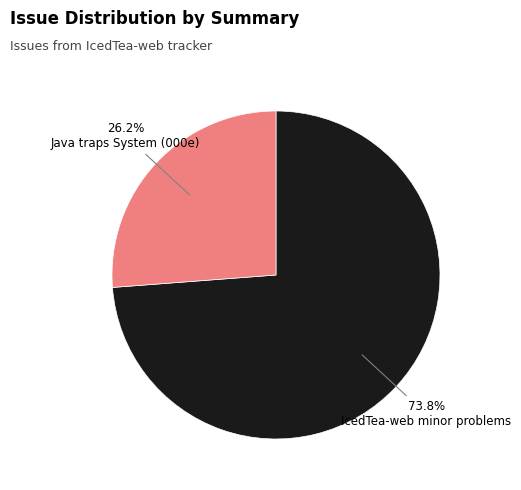

Is there a majority slice in this chart?

Yes